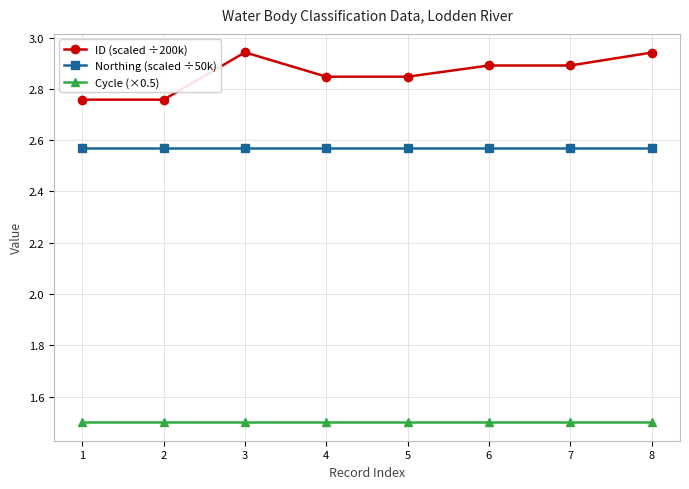

Rank the series by their average value, from lowest to highest.

Cycle (×0.5), Northing (scaled ÷50k), ID (scaled ÷200k)